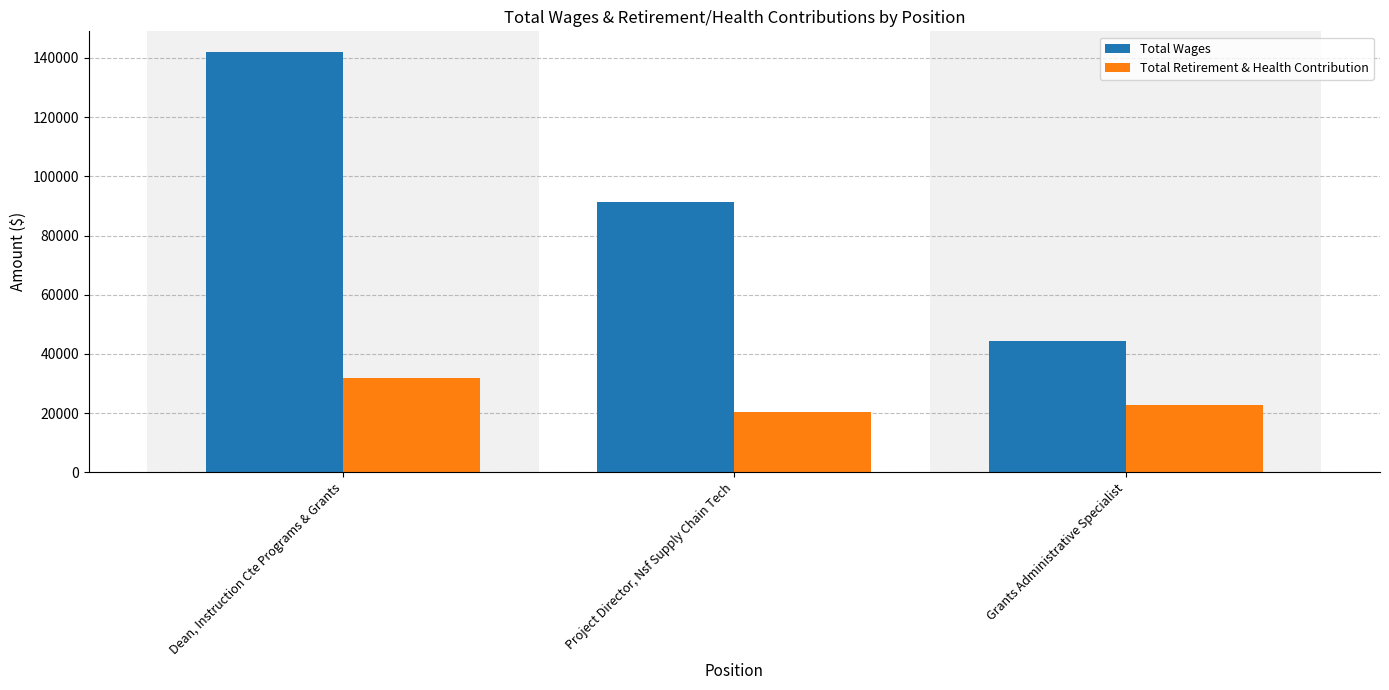

Which series has the largest total across all categories?

Total Wages